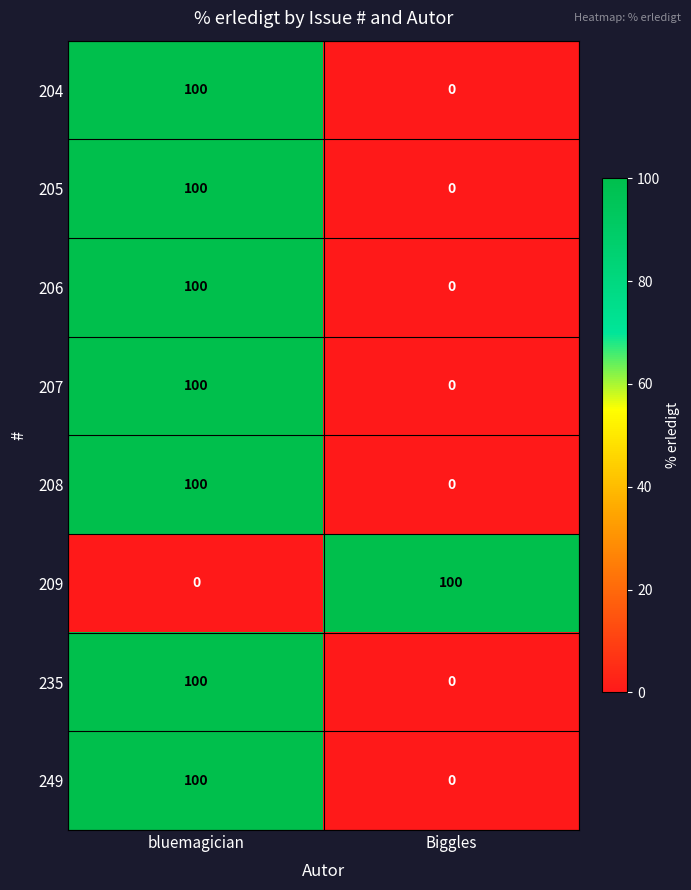

How many data points does each series have?

2